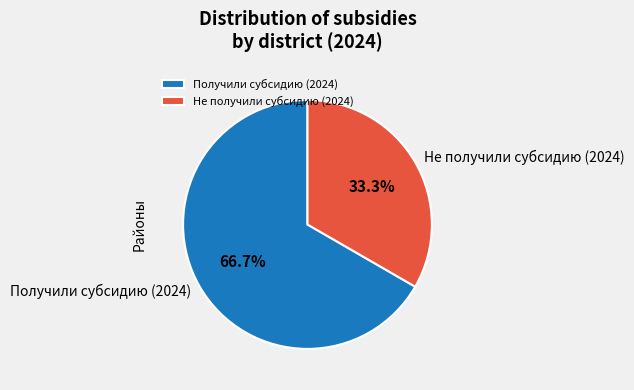

What percentage do Получили субсидию (2024) and Не получили субсидию (2024) together represent?

100.0%